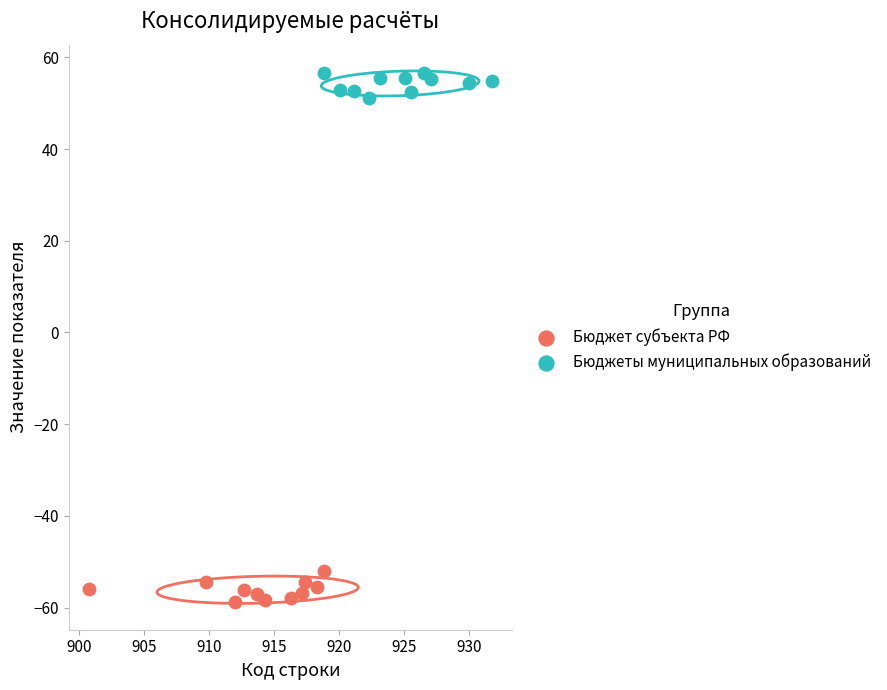

Which series reaches the minimum Y coordinate?

Бюджет субъекта РФ